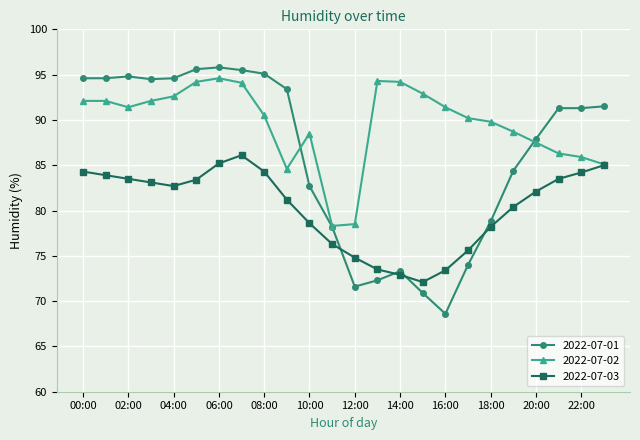

What is the minimum value for 2022-07-02?

78.3